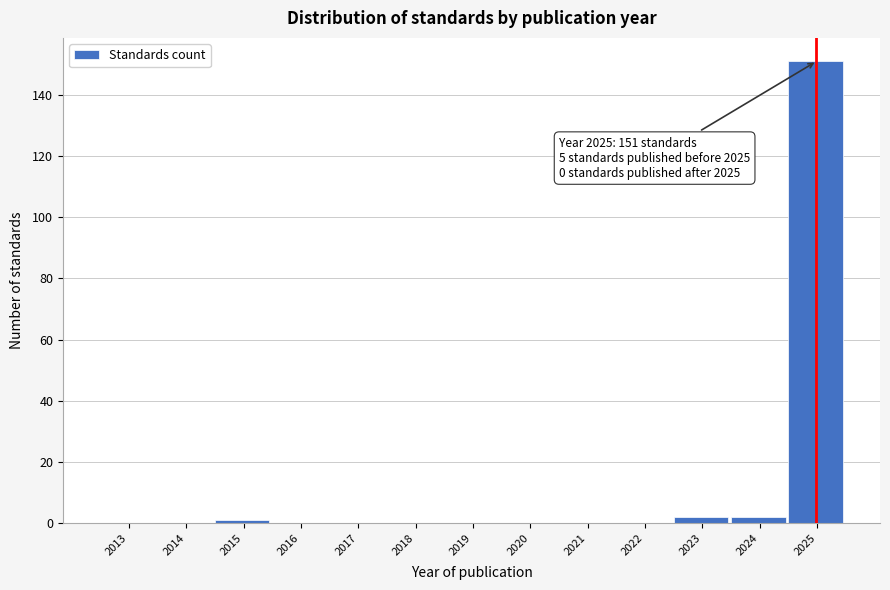

Reading left to right, list all the values displayed in this chart.

2013=0	2014=0	2015=1	2016=0	2017=0	2018=0	2019=0	2020=0	2021=0	2022=0	2023=2	2024=2	2025=151